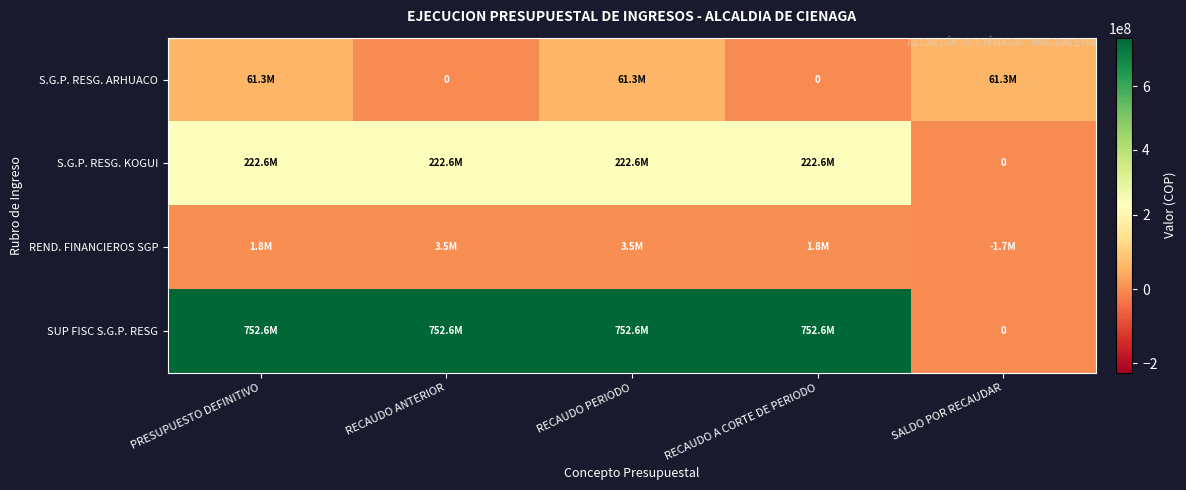

List the labels in order of REND. FINANCIEROS SGP value, smallest first.

SALDO POR RECAUDAR, PRESUPUESTO DEFINITIVO, RECAUDO A CORTE DE PERIODO, RECAUDO ANTERIOR, RECAUDO PERIODO